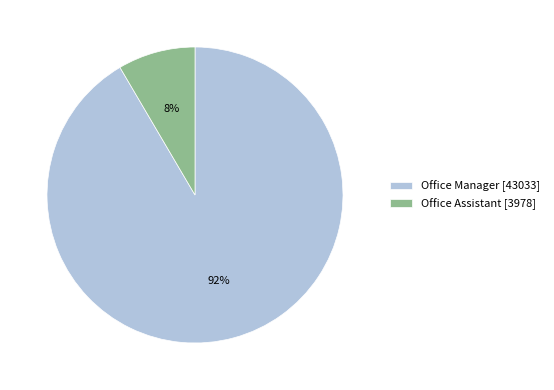

What percentage is the Office Manager slice, to the nearest percent?

92%